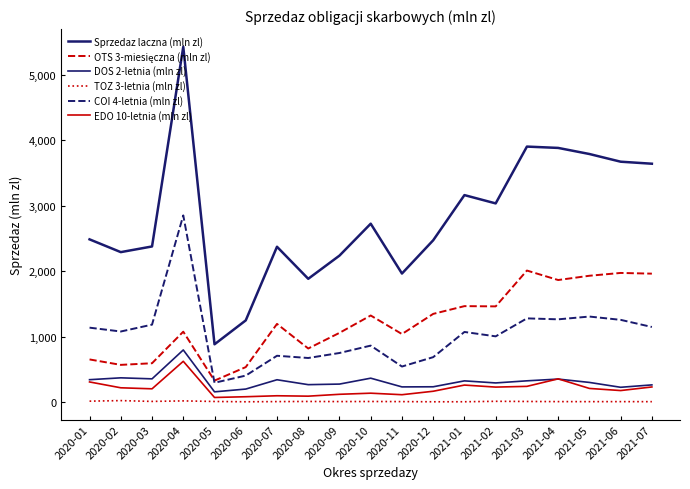

Is this an area chart (filled region under the line)?

No